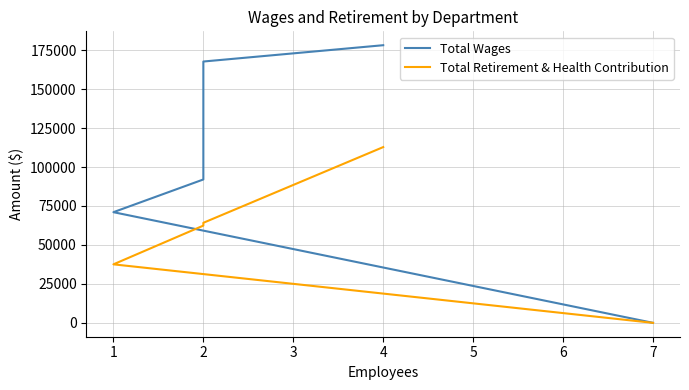

What is the value of the Total Retirement & Health Contribution point at the 3rd from the left?

62409